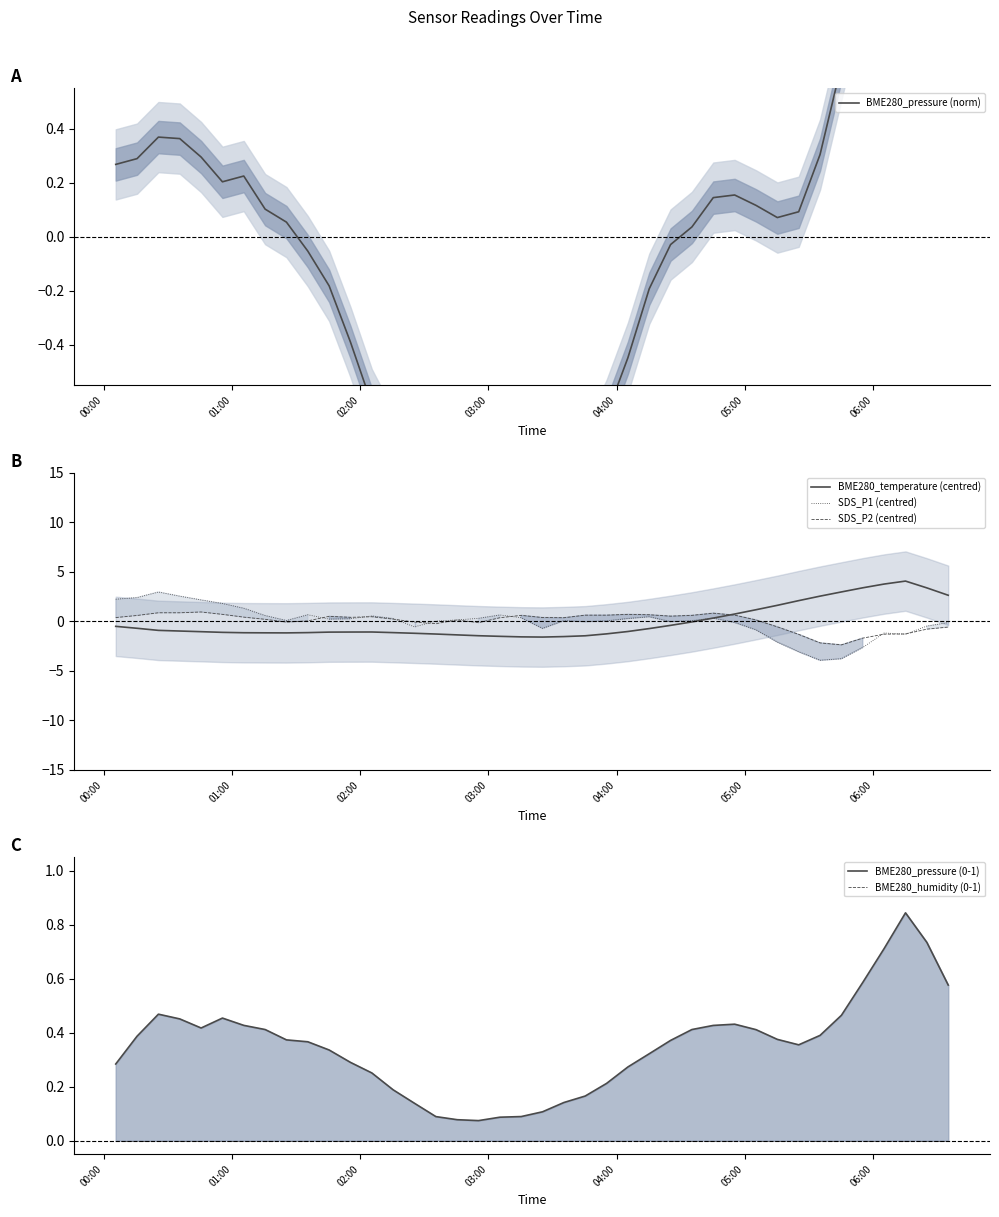

What is the minimum value for SDS_P2 (centred)?

-2.4